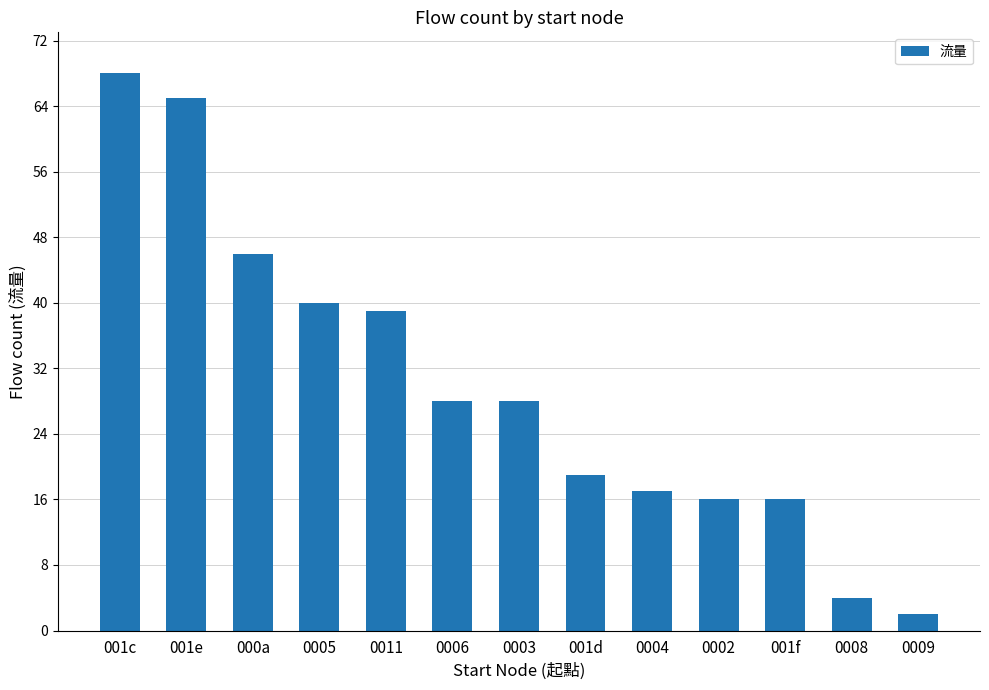

At which category does the chart reach its peak across all series?

001c